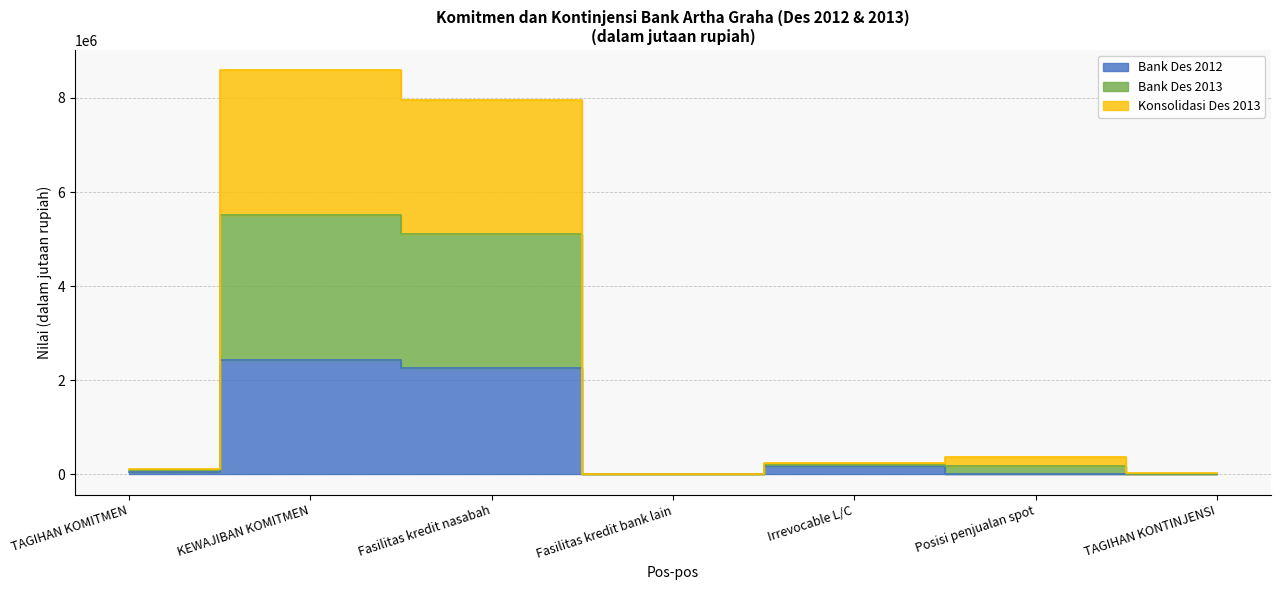

Is it true that Konsolidasi Des 2013 equals 182550 at Posisi penjualan spot?

True